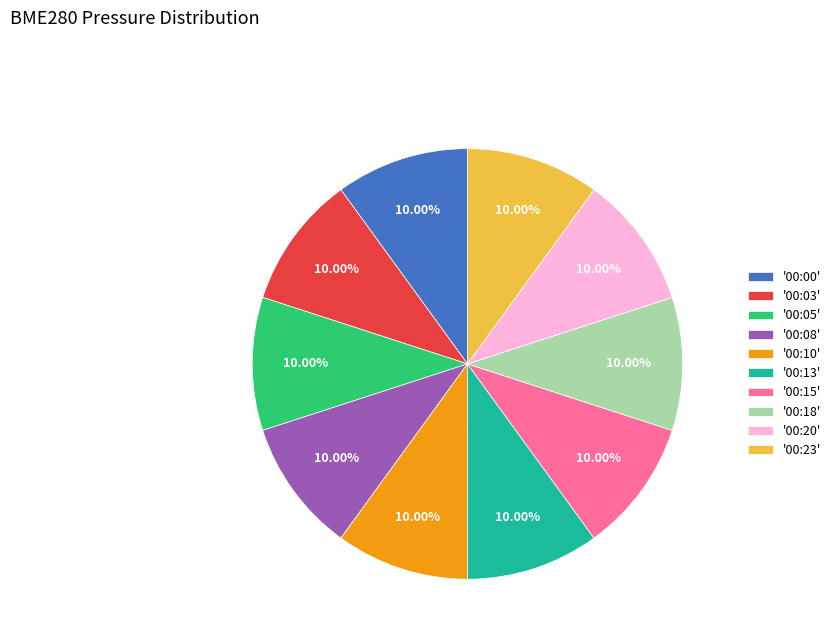

Is there a majority slice in this chart?

No